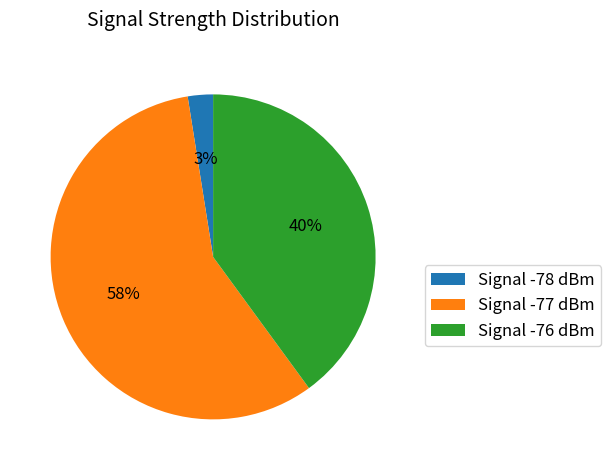

What percentage is the Signal -76 dBm slice, to the nearest percent?

40%